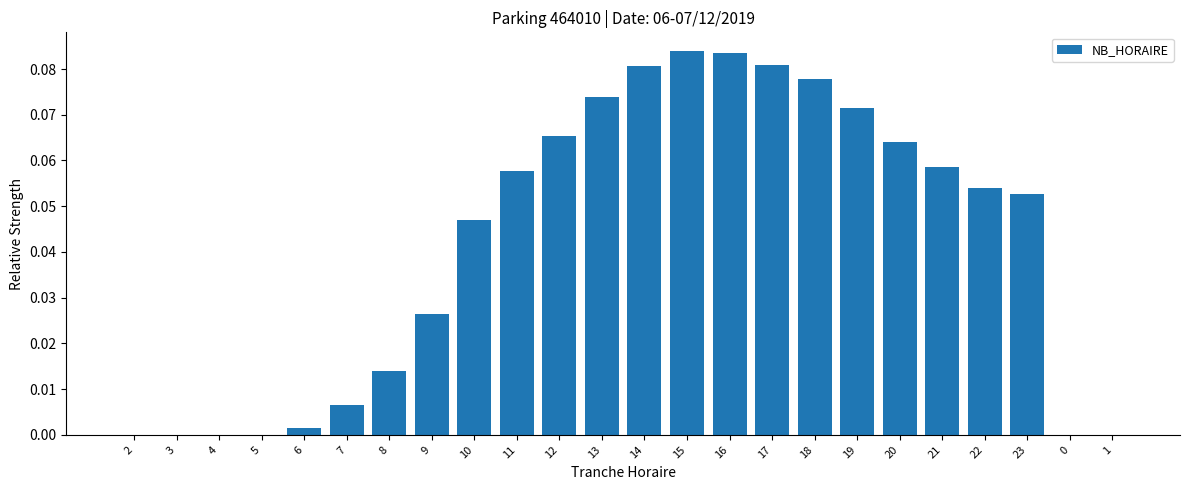

How many categories are shown in the chart?

24